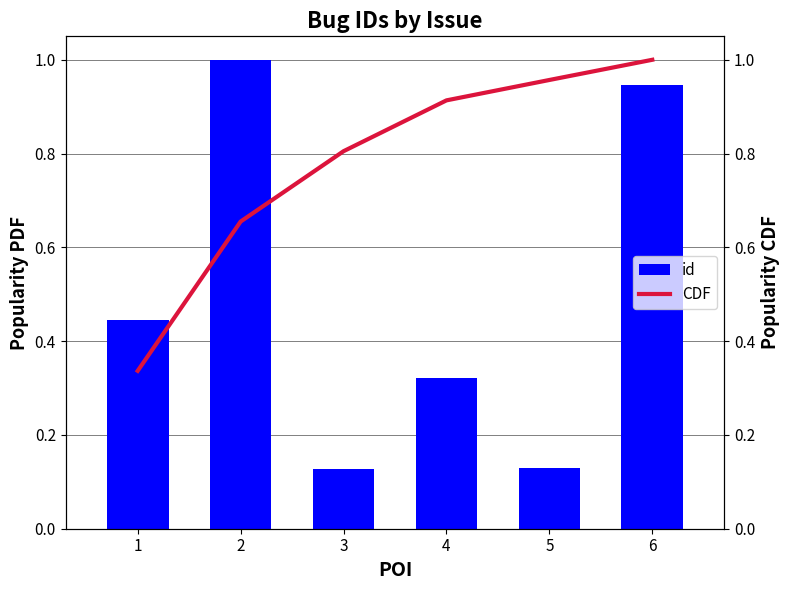

What is the lowest value of the id series?

0.1